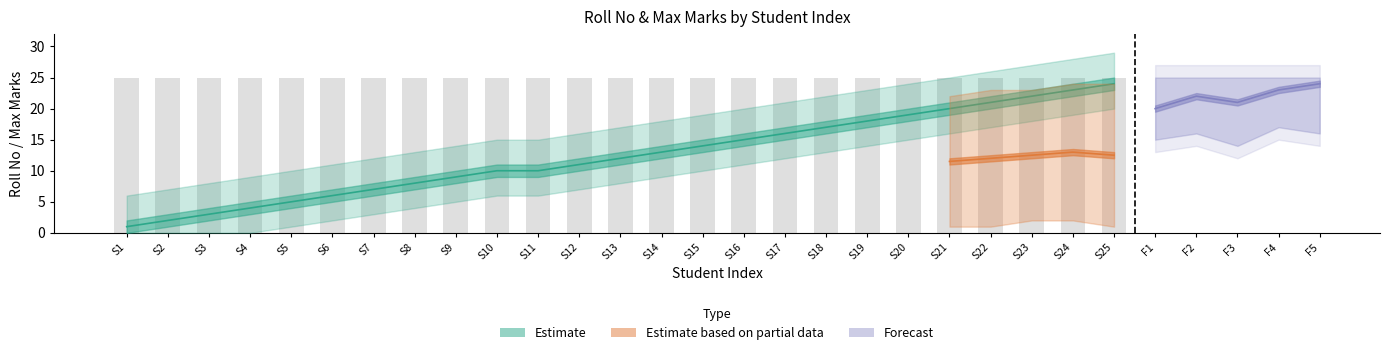

What is the greatest value displayed?

24